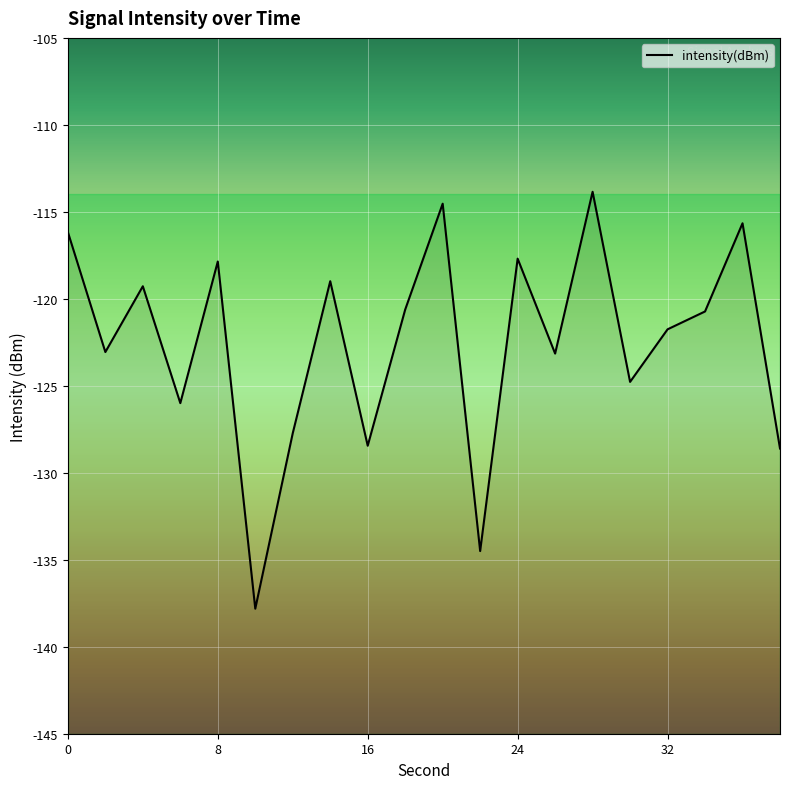

Which has a higher value, 6 or 20?

20